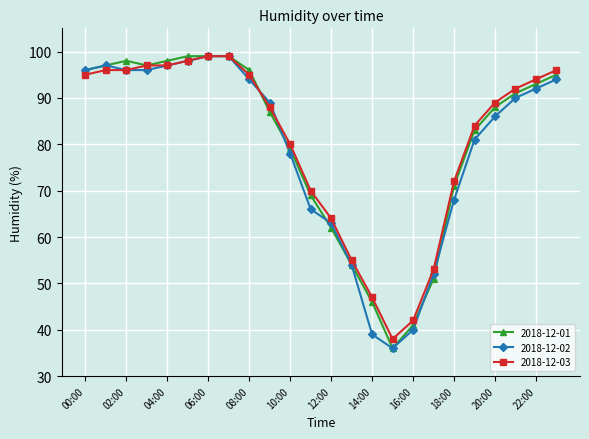

What is the maximum value for 2018-12-03?

99